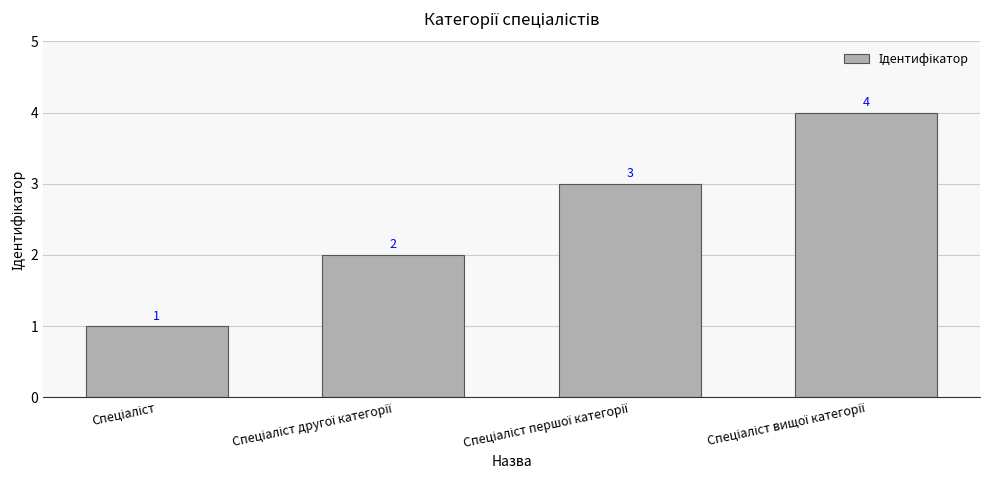

How many values are between 2 and 4?

3